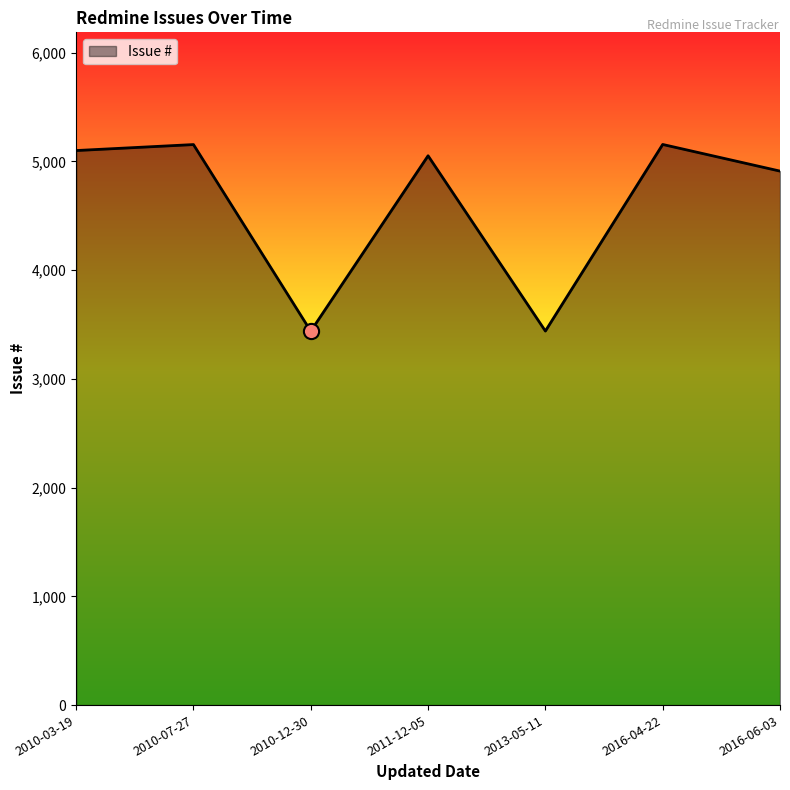

Between 2016-06-03 and 2016-04-22, which is larger?

2016-04-22